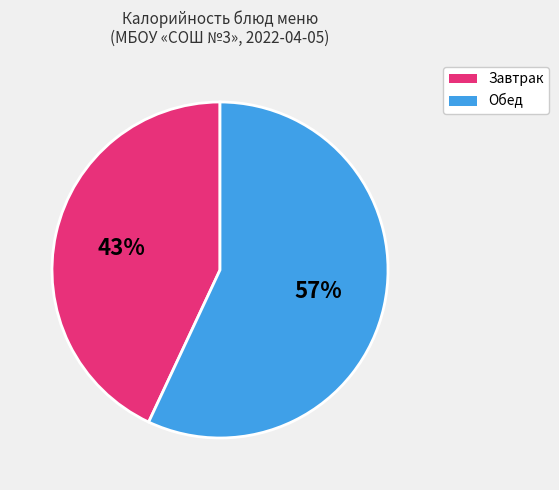

To the nearest percent, what is the average slice percentage?

50%